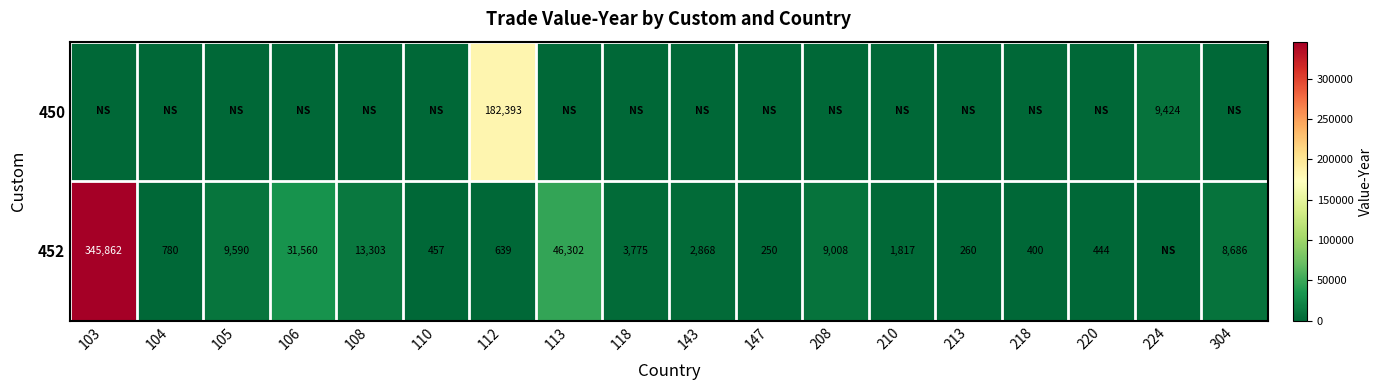

Is it true that 452 equals 3775 at 118?

True